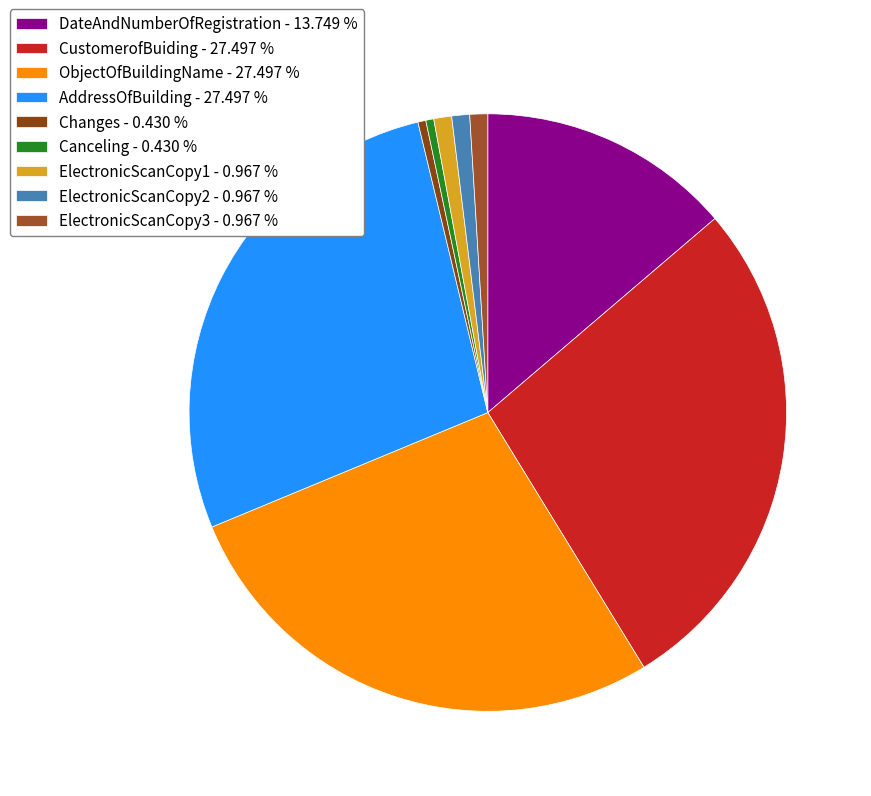

Which category has the biggest portion of the pie?

CustomerofBuiding